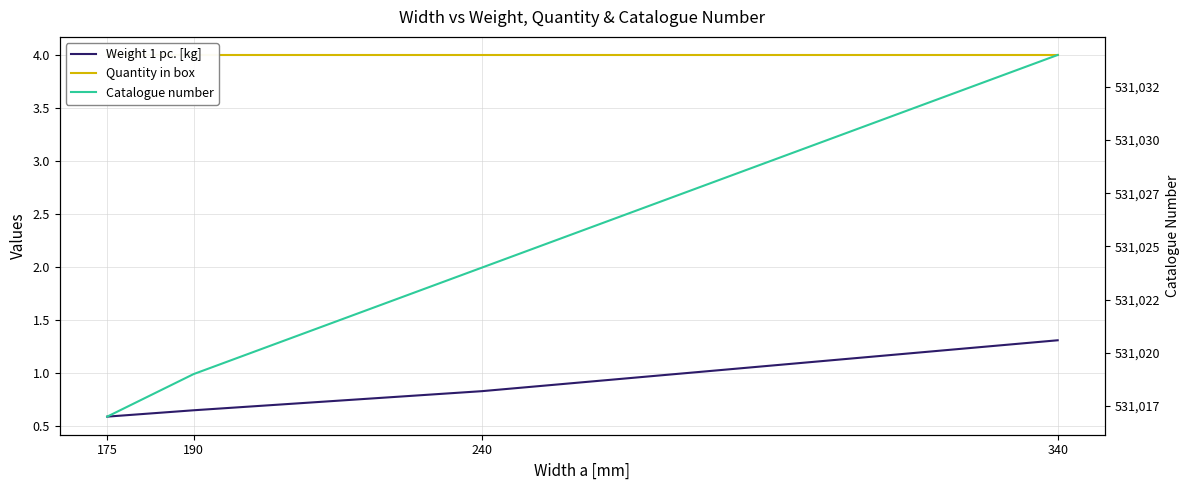

Which category has the lowest value in the Quantity in box series?

175